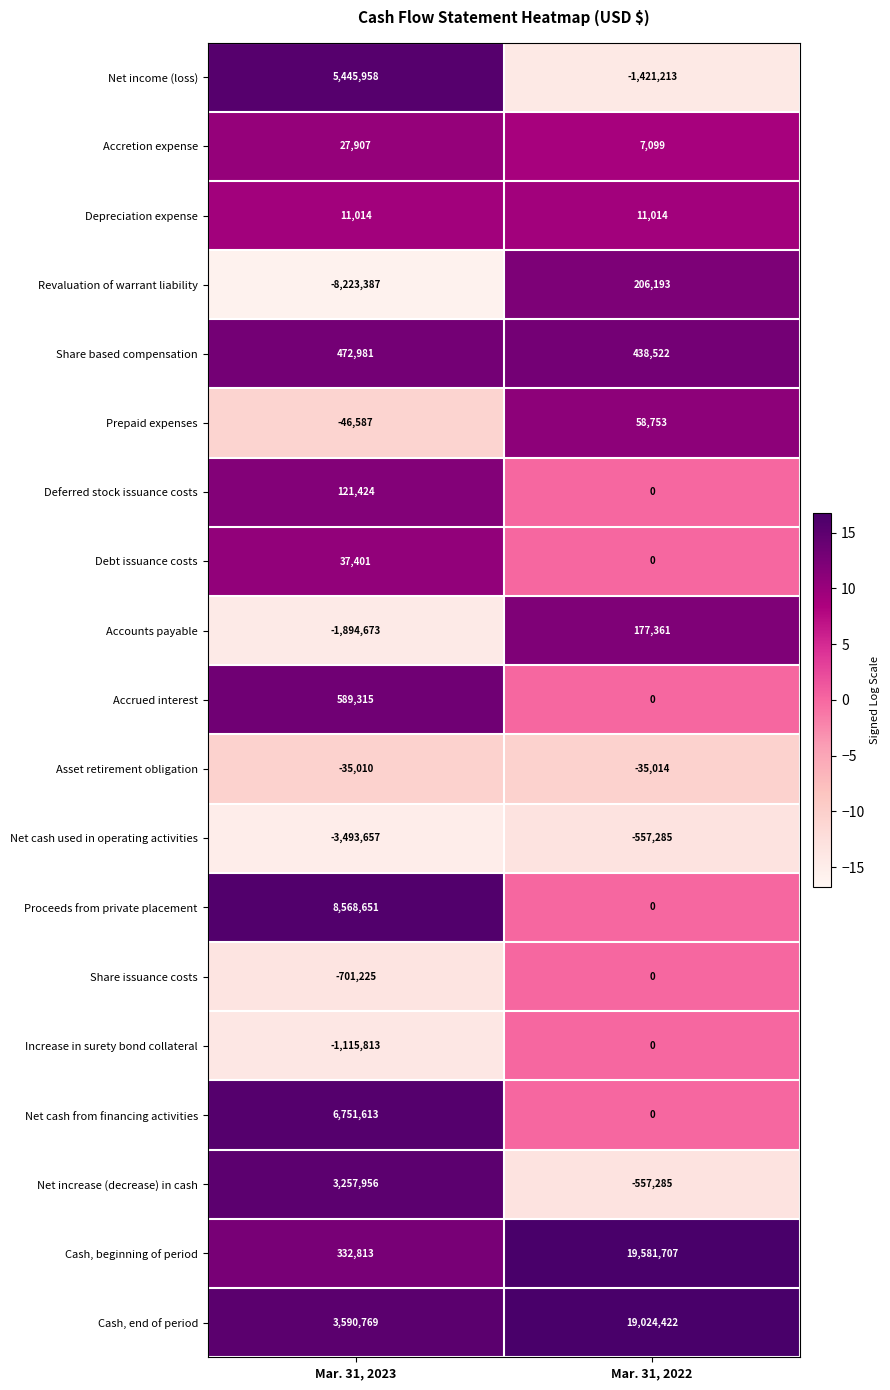

At how many categories does at least one series exceed 0?

2